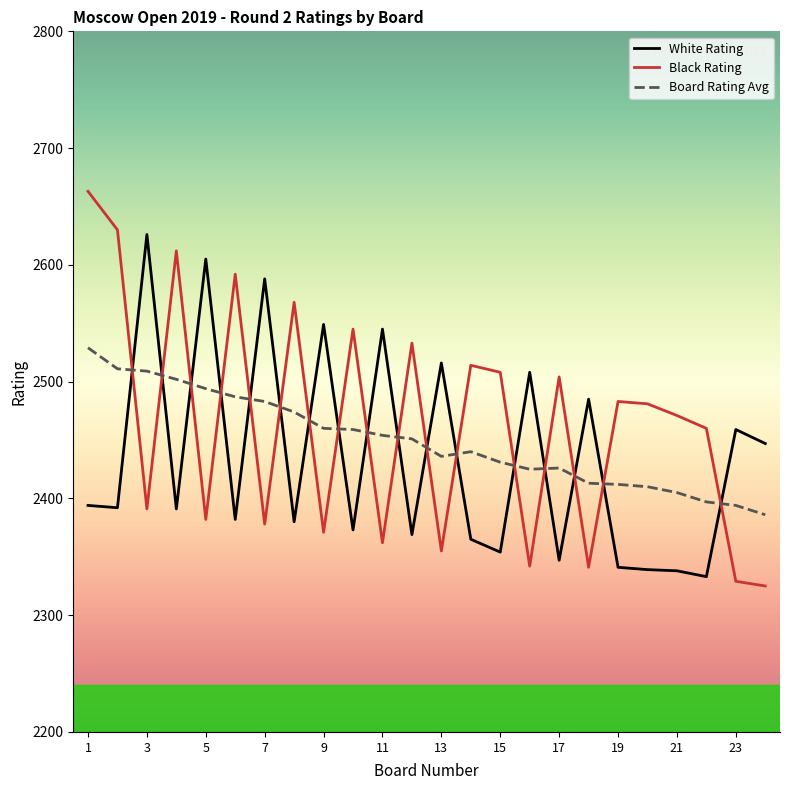

What are all the series names shown in the legend?

White Rating, Black Rating, Board Rating Avg